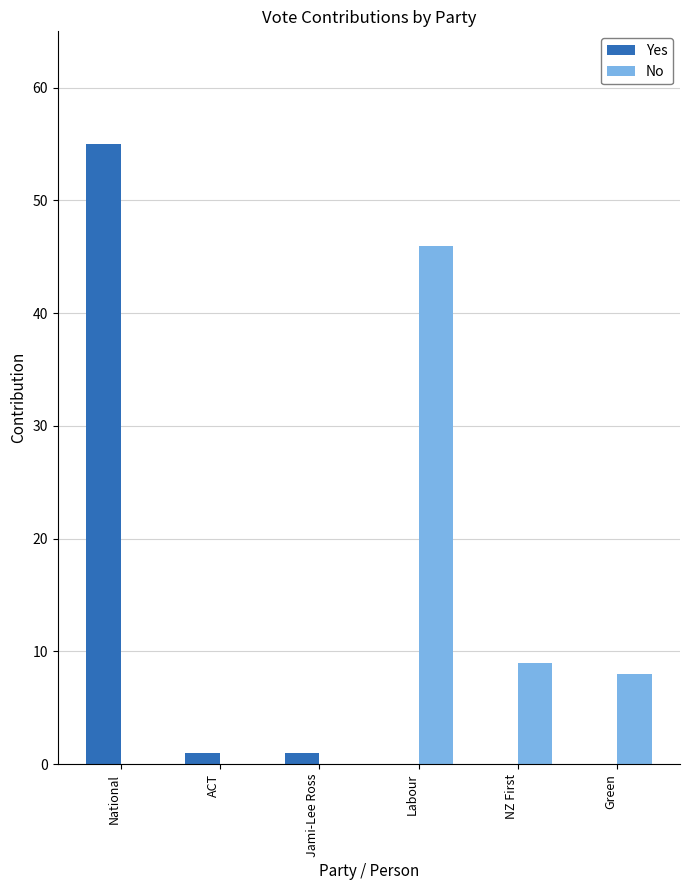

Is it true that No equals 13 at NZ First?

False